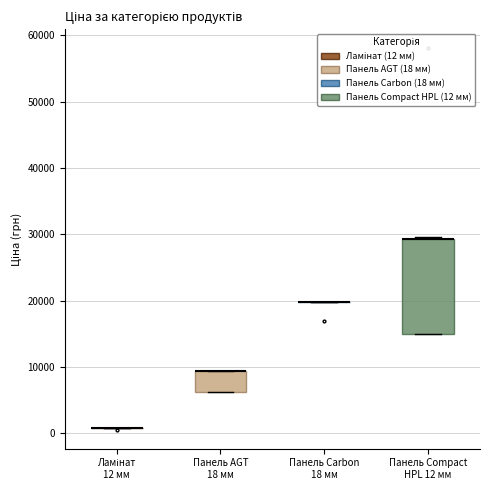

Reading left to right, read every box against the y-axis: the position of its median line, the range the box covers, and the ends of its whiskers. The values are not printed on the chart, so give them approximately, as read against the axis.

Ламінат 12 мм: box collapsed to a line at 1000, whiskers 1000 to 1000
Панель AGT 18 мм: median 9000 (drawn on the box's upper edge), box 6000 to 9000, whiskers 6000 to 9000
Панель Carbon 18 мм: box collapsed to a line at 20000, whiskers 20000 to 20000
Панель Compact HPL 12 мм: median 29000 (drawn on the box's upper edge), box 15000 to 29000, whiskers 15000 to 30000